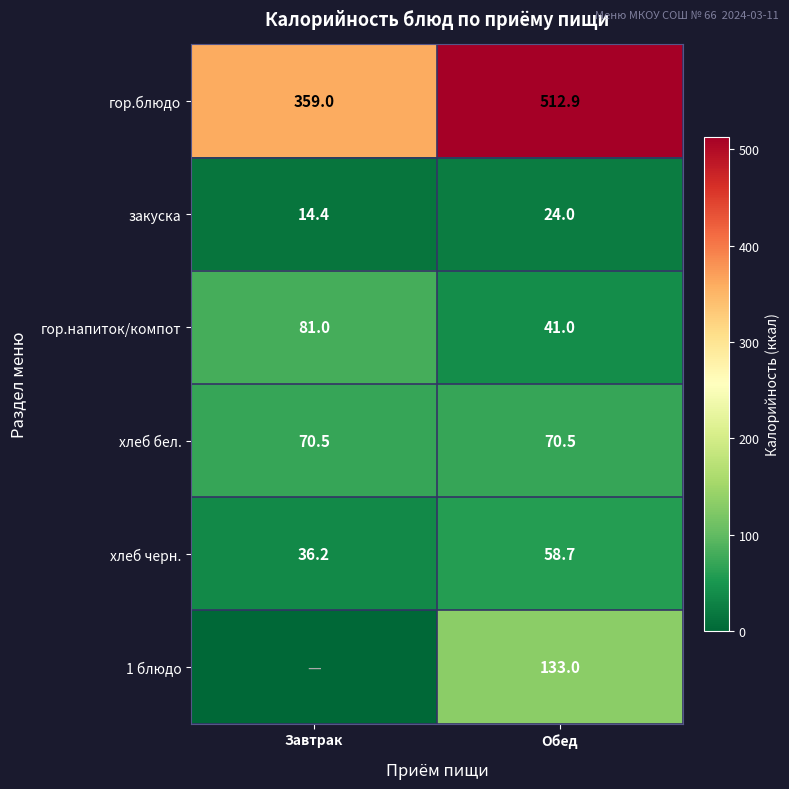

Is it true that хлеб черн. equals 36.2 at Завтрак?

True